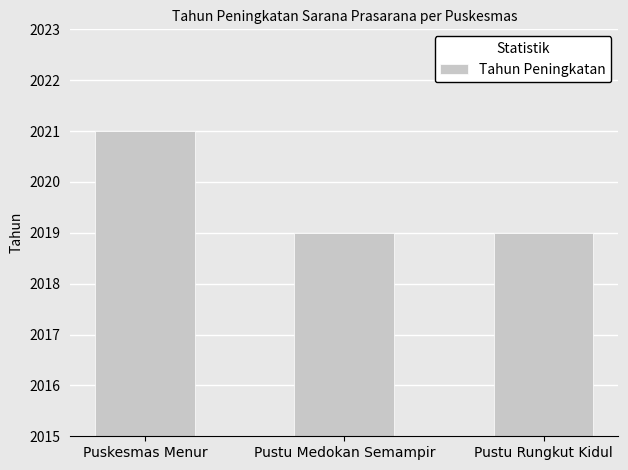

Approximately how many times larger is the value at Pustu Medokan Semampir compared to Puskesmas Menur?

1.0